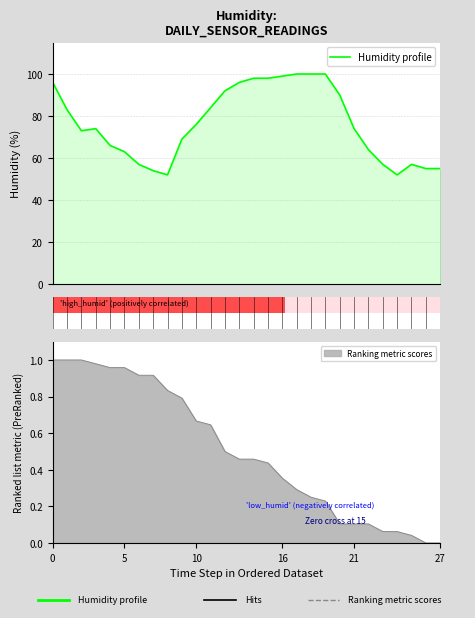

What is the maximum value for Humidity profile?

100